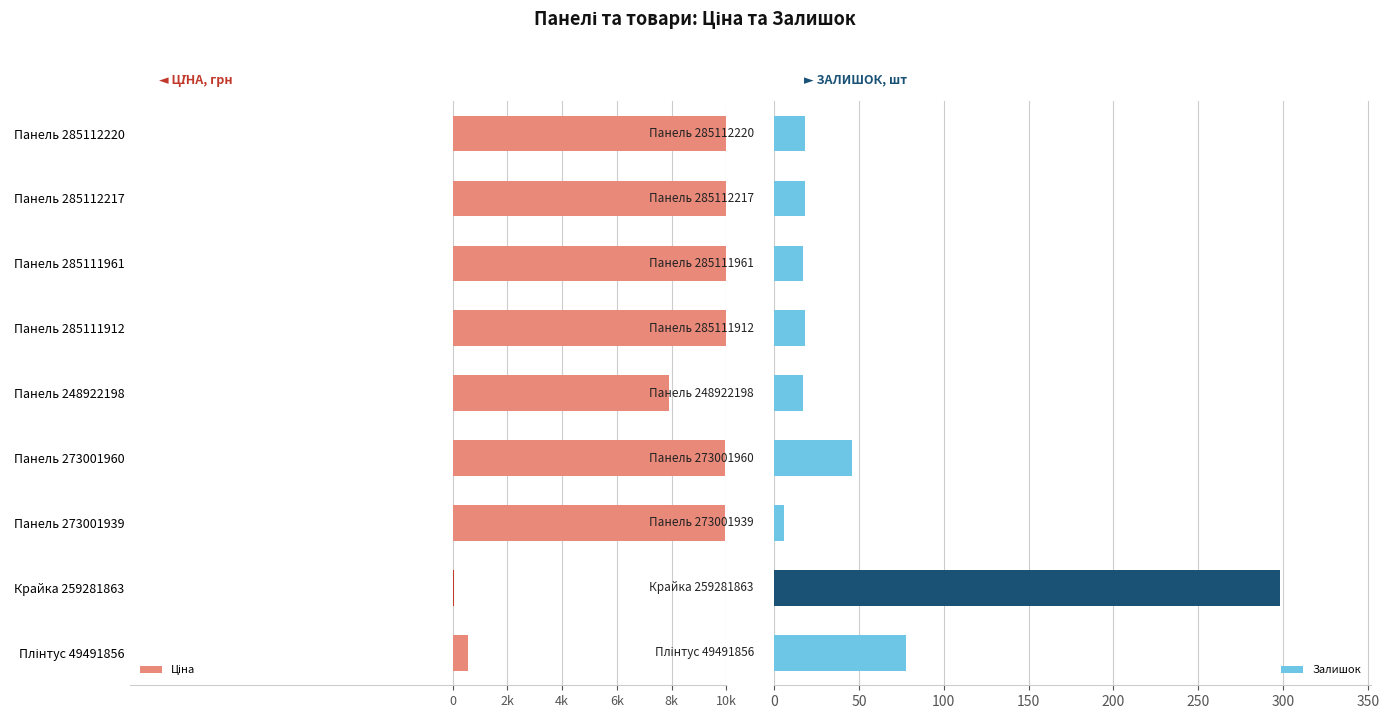

What is the average value of the Залишок series?

57